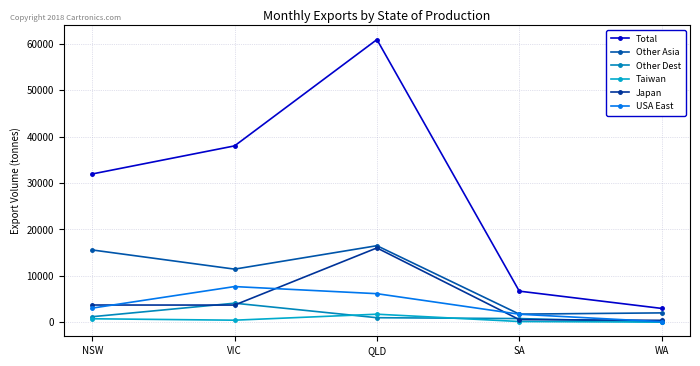

What is the average value of the Japan series?

4865.7